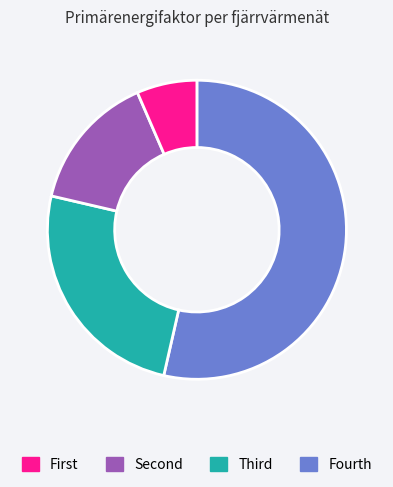

Is there a majority slice in this chart?

Yes